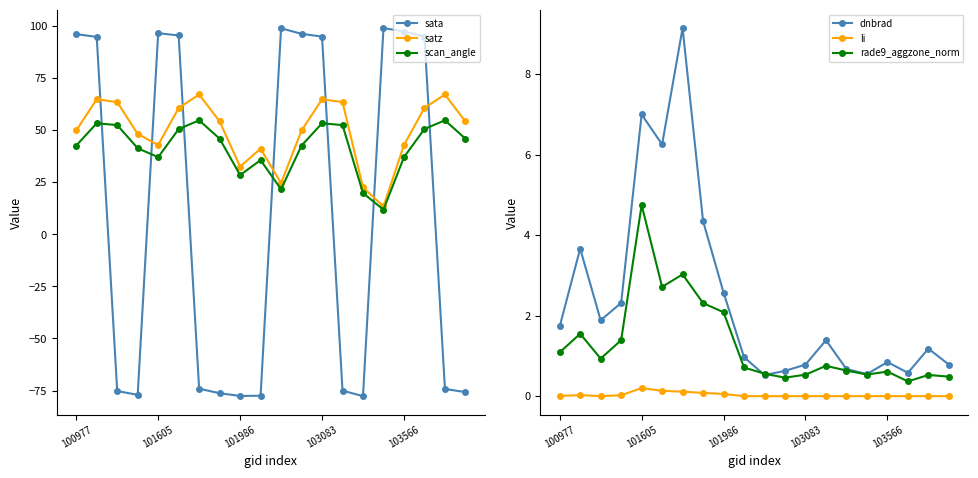

True or false: dnbrad and li cross at least once.

False